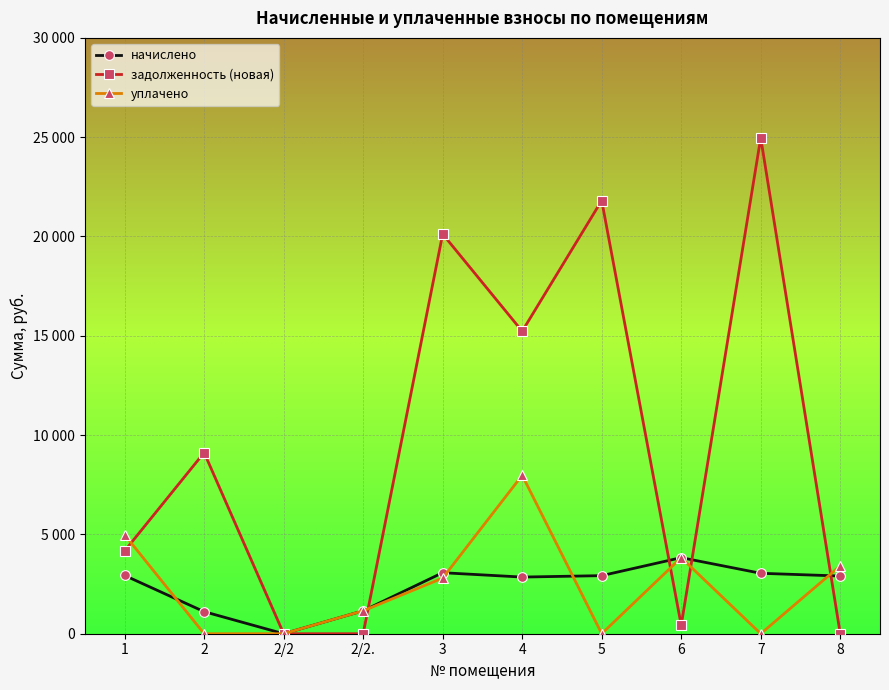

Is this an area chart (filled region under the line)?

No